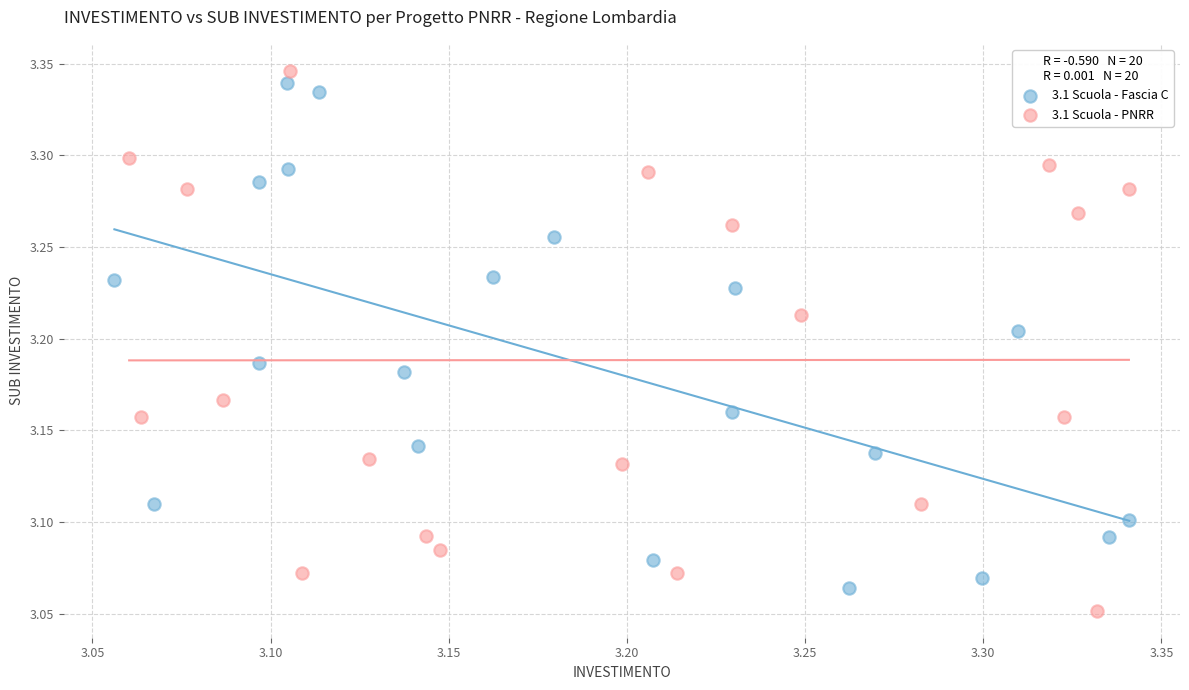

What are all the series names shown in the legend?

3.1 Scuola - Fascia C, 3.1 Scuola - PNRR